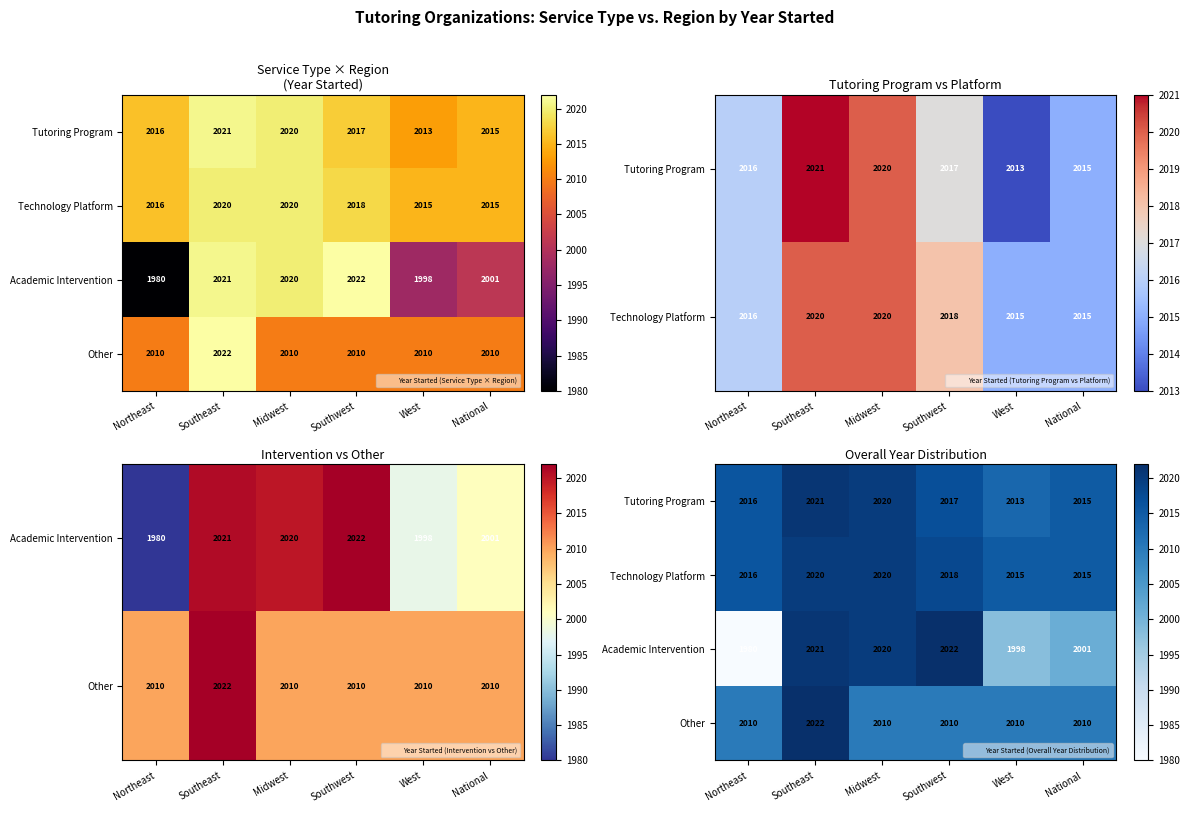

What is the sum of all Academic Intervention values?

12042